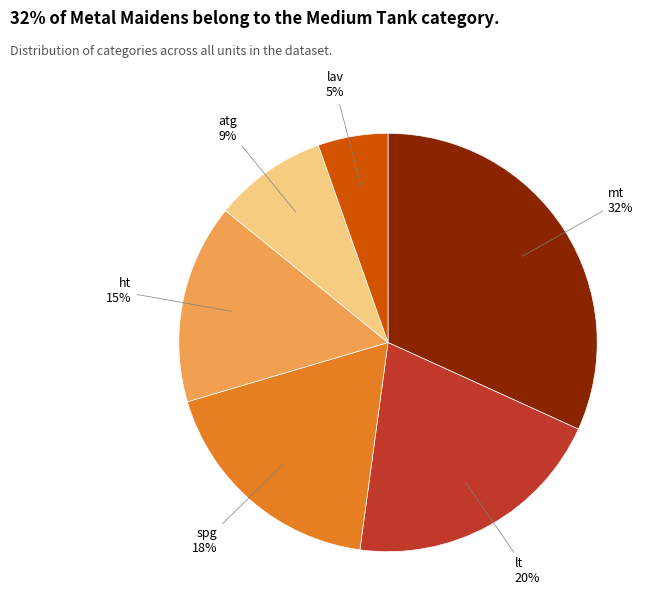

Approximately how many times larger is the value at atg compared to ht?

0.6